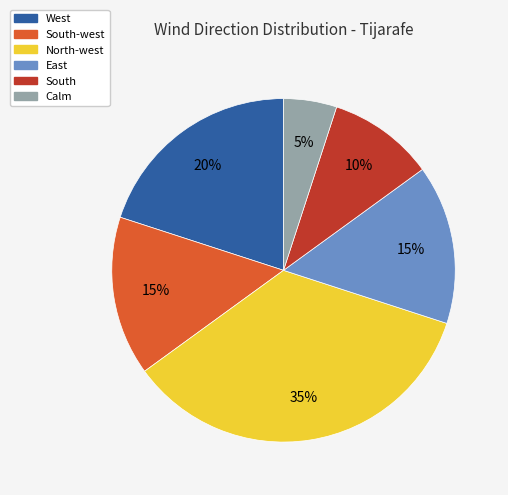

Count the number of slices in the pie.

6